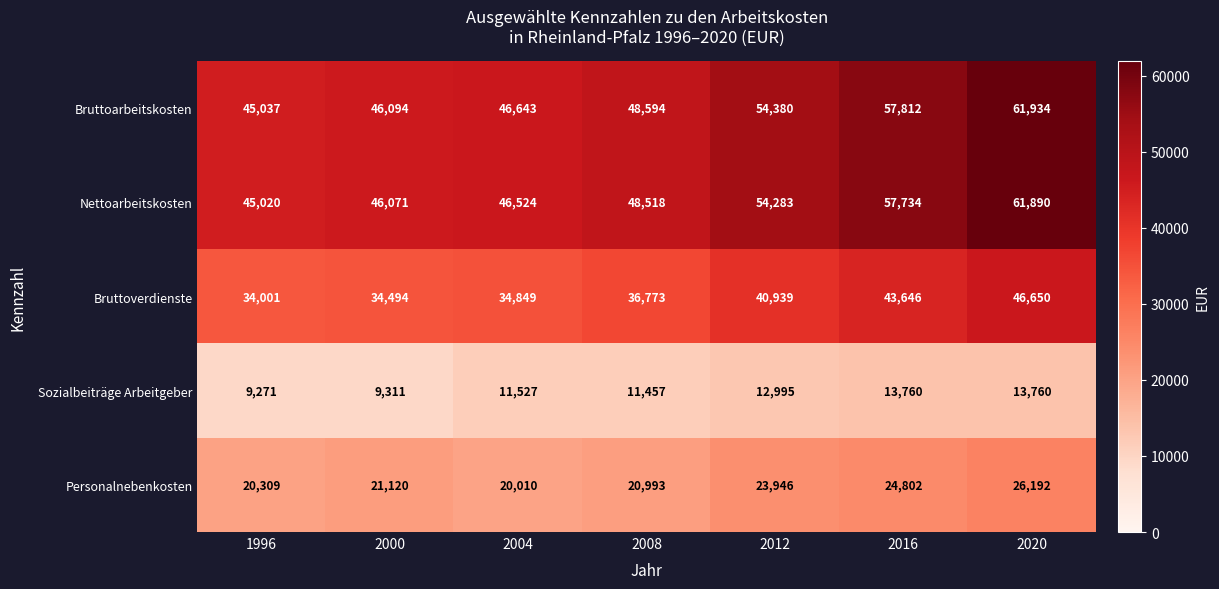

List the labels in order of Personalnebenkosten value, largest first.

2020, 2016, 2012, 2000, 2008, 1996, 2004